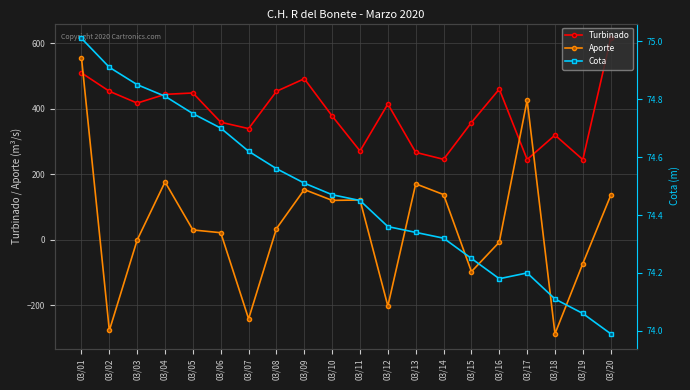

At which label does Aporte reach its minimum?

03/18